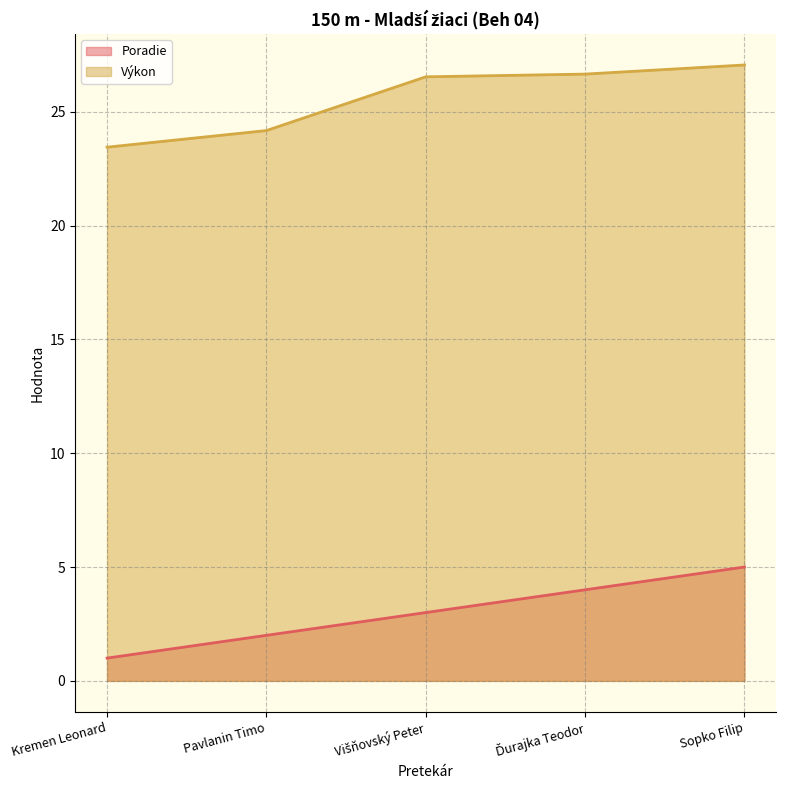

How many data points does each series have?

5